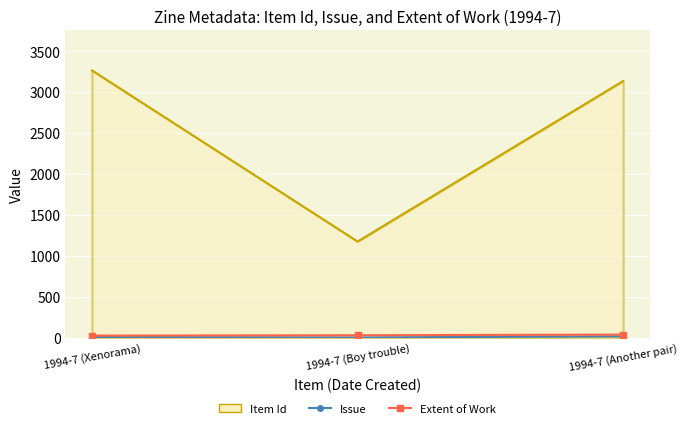

Which series has the widest spread of values?

Item Id